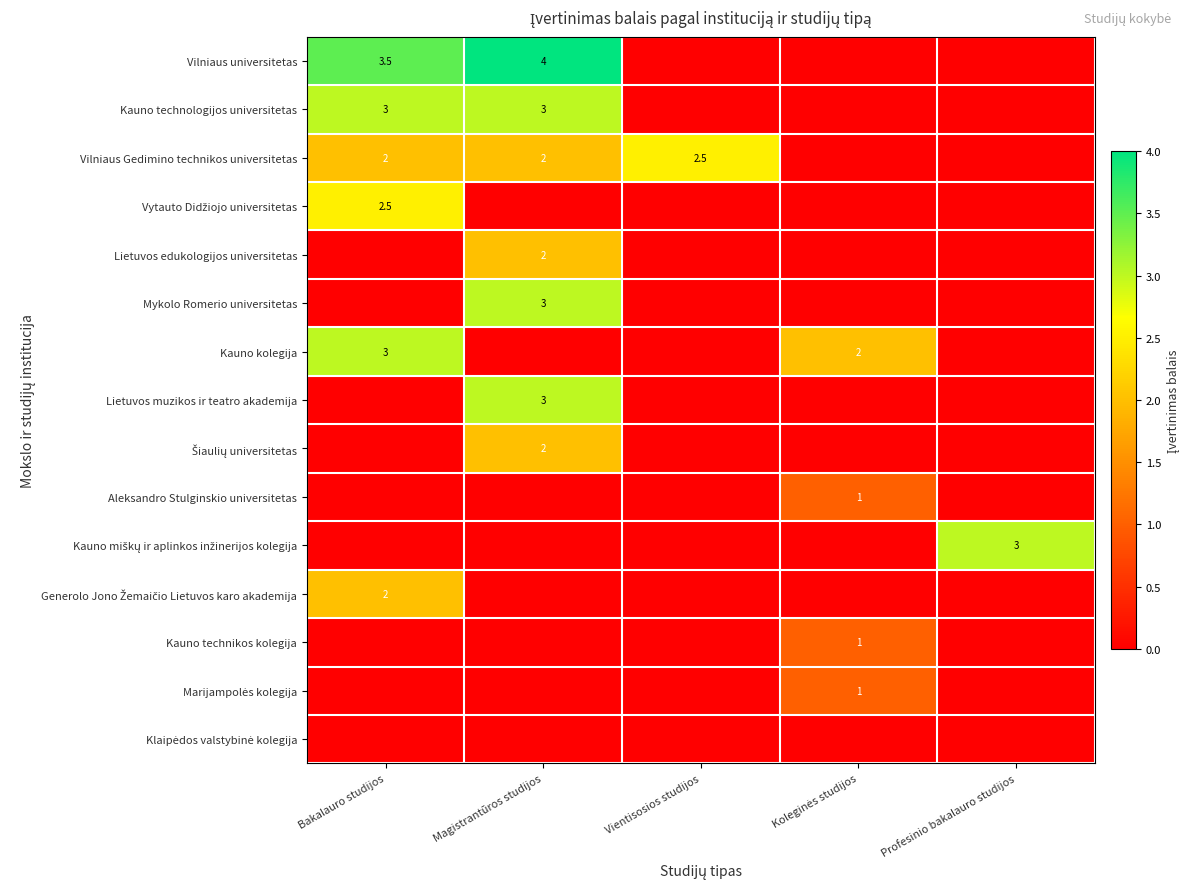

How many data points does each series have?

5